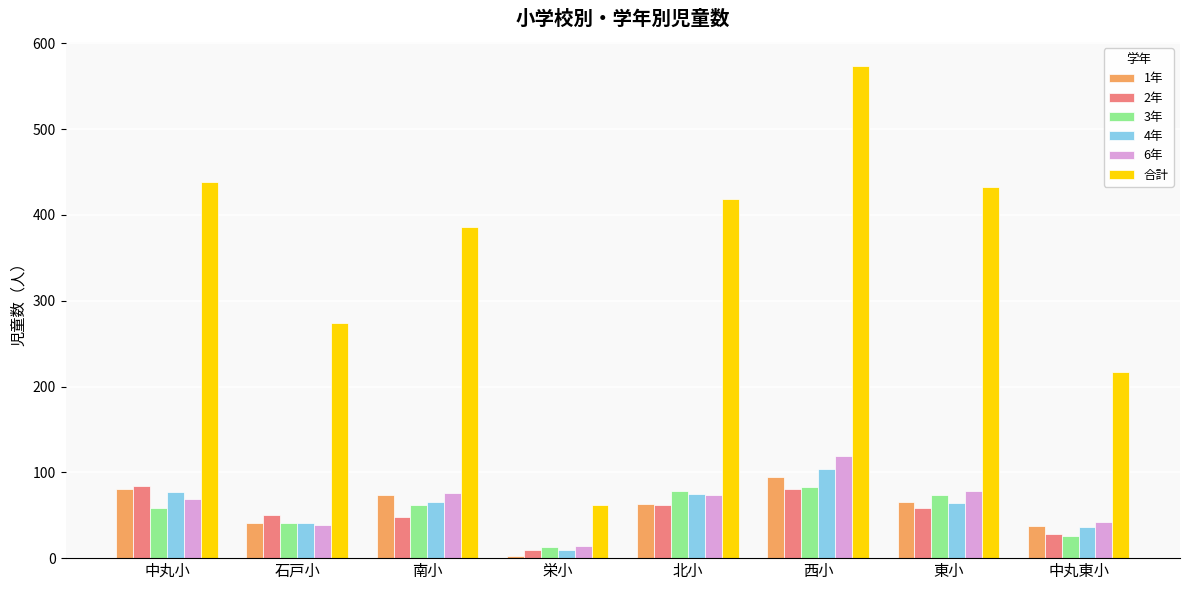

What is the minimum value shown in the chart?

3